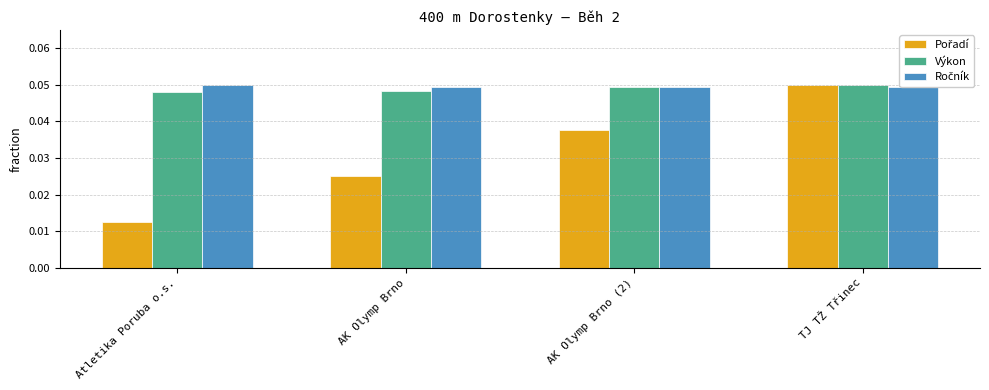

The value of Výkon at Atletika Poruba o.s. is 0.0. True or false?

True